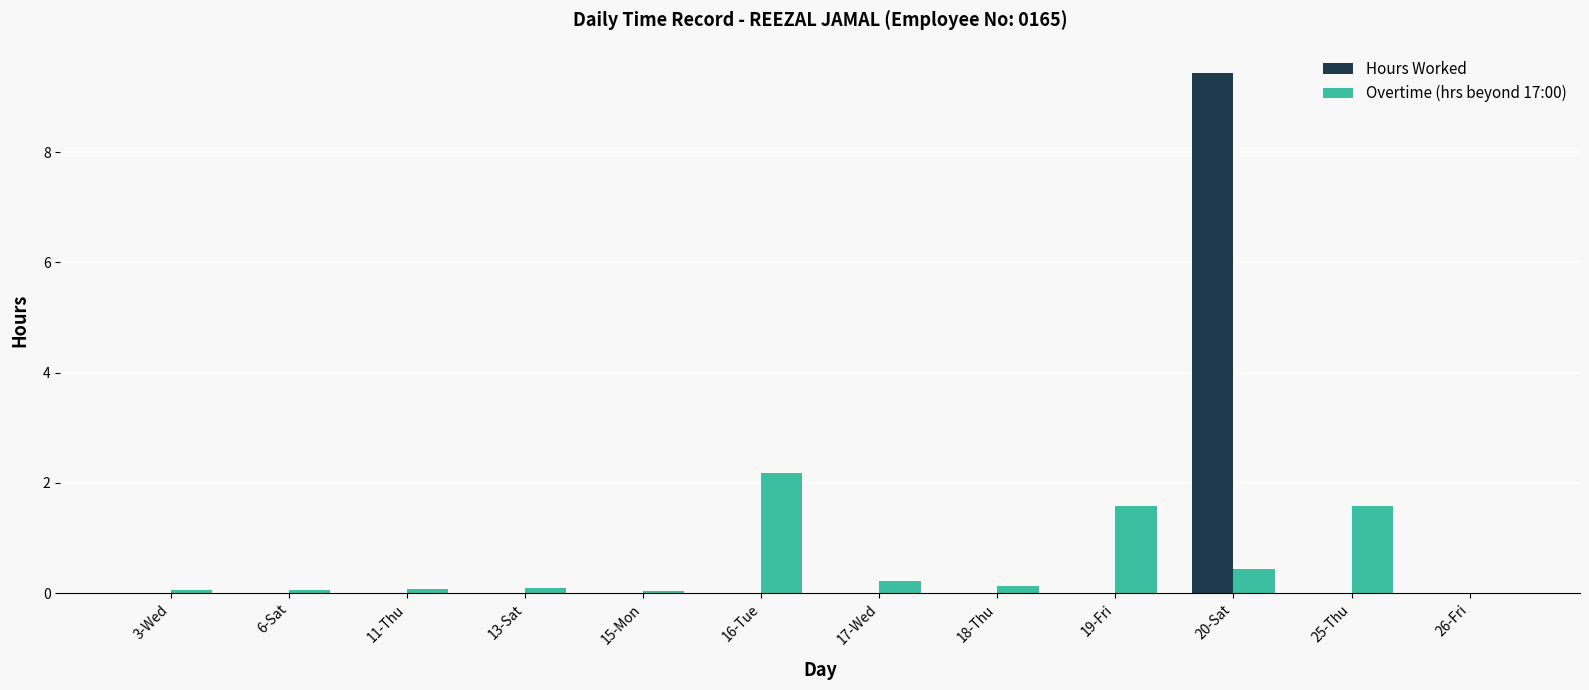

At which label does Overtime (hrs beyond 17:00) reach its peak?

16-Tue